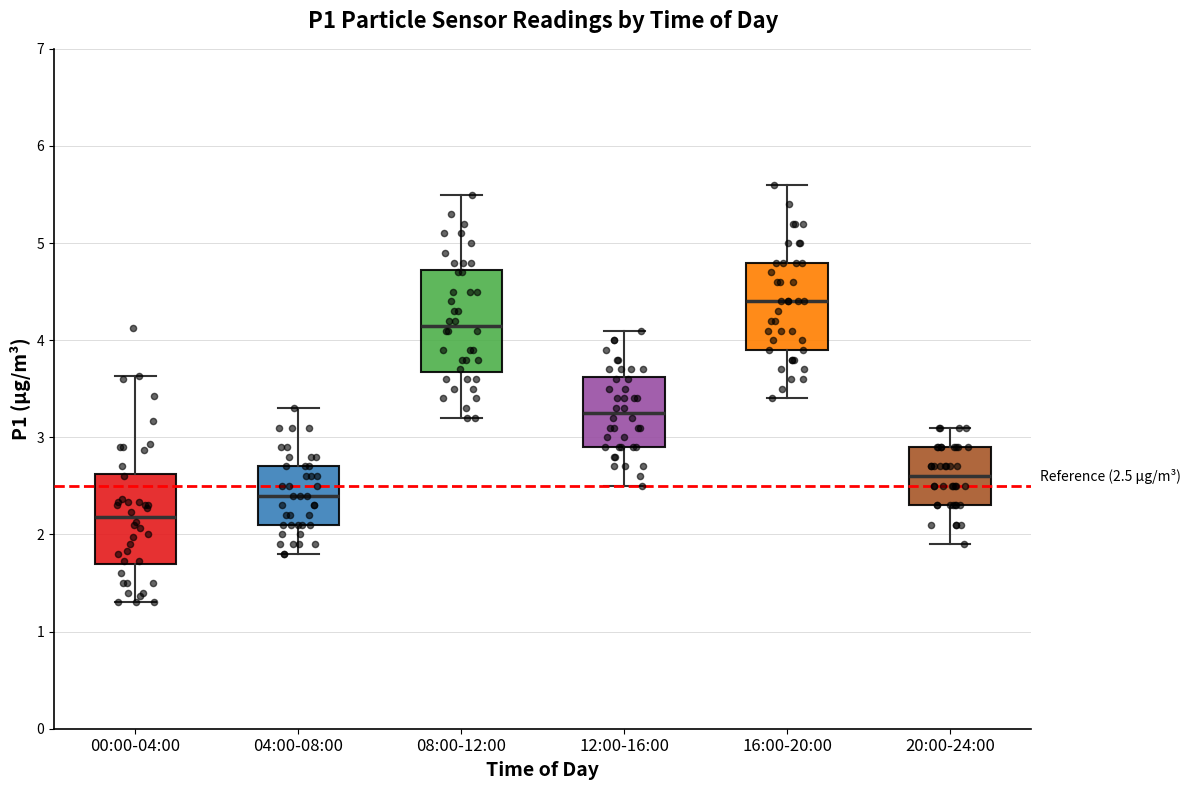

Which box is the tallest, from its lower edge to its upper edge?

08:00-12:00